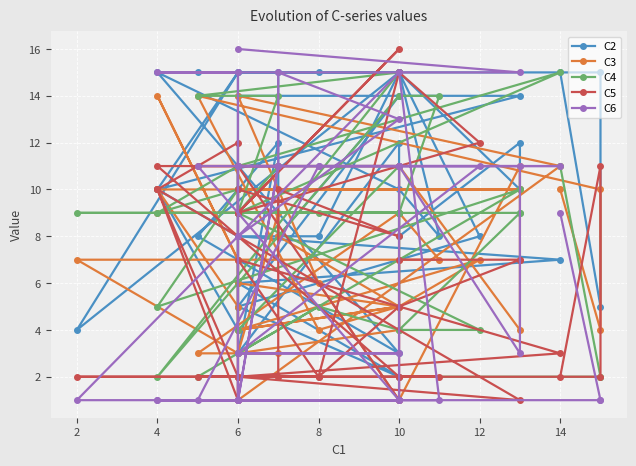

The value of C4 at 8 is 2. True or false?

False